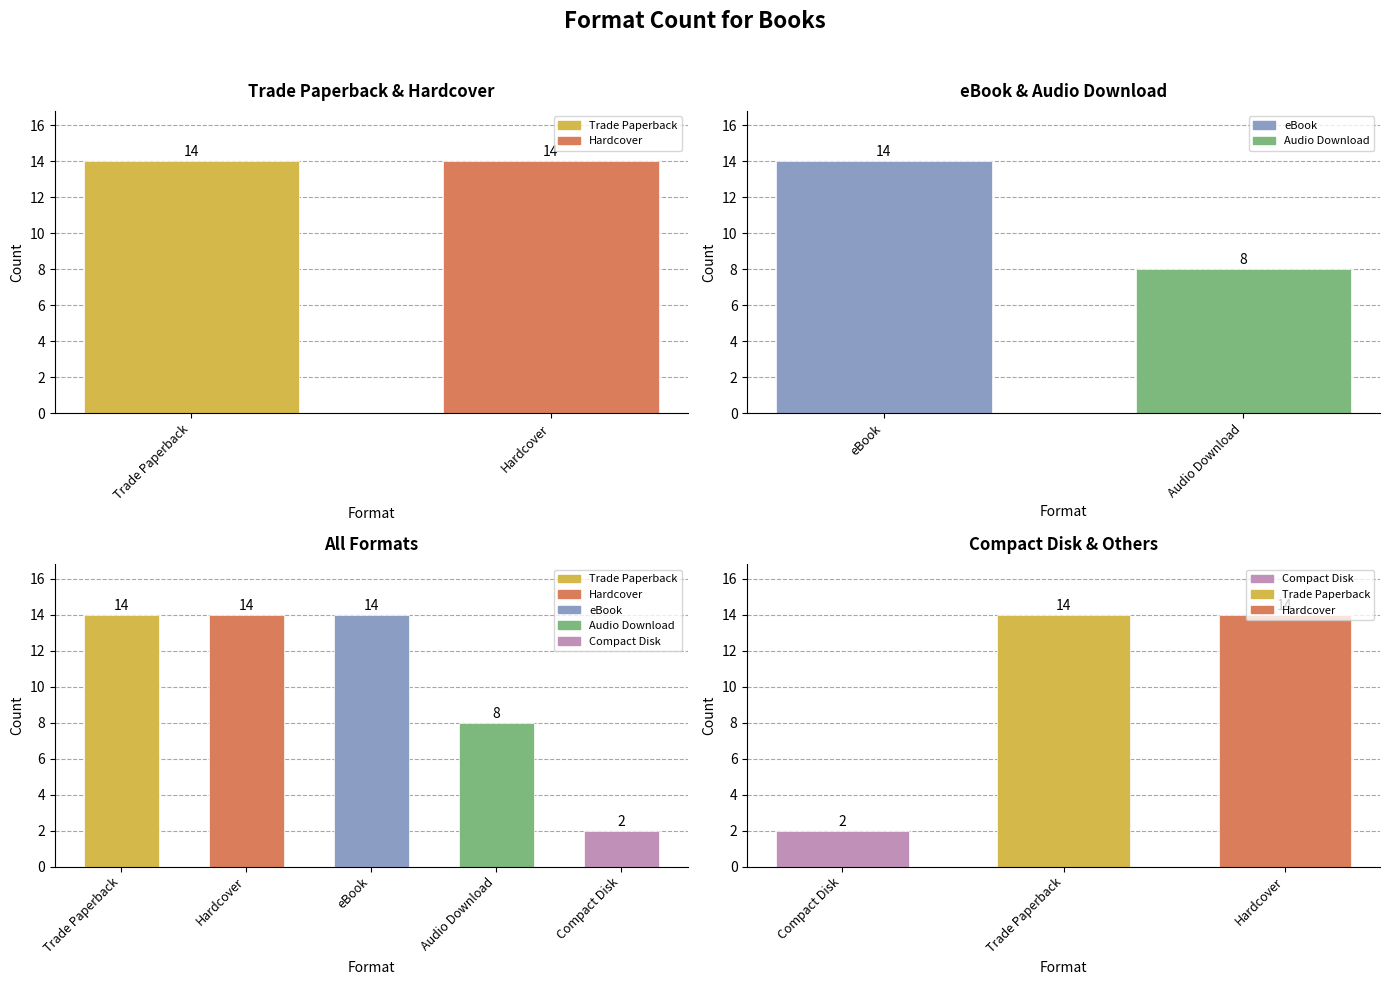

What is the maximum value shown in the chart?

14